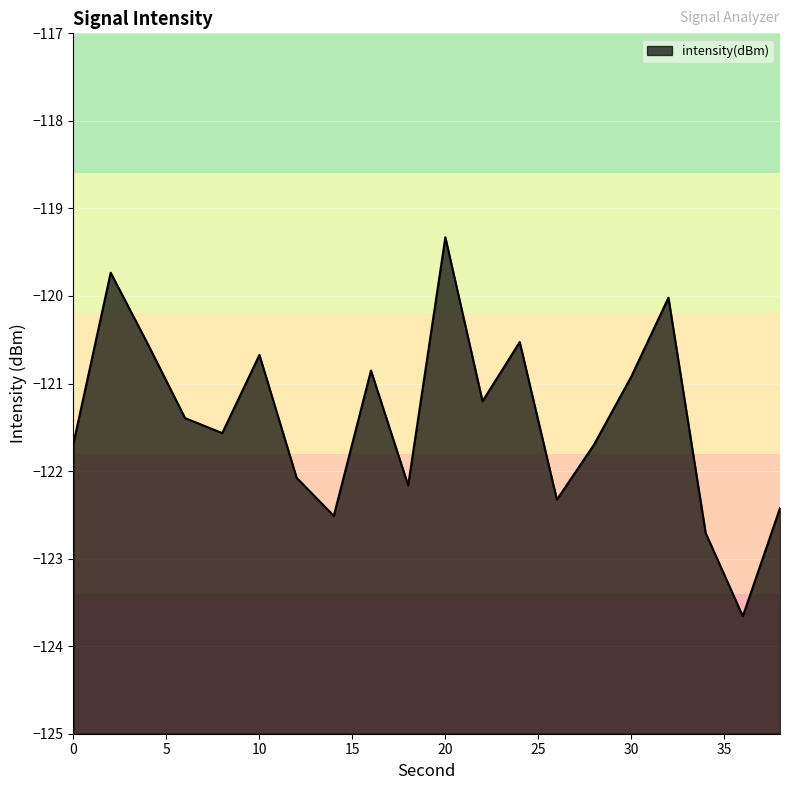

How many data points are less than -121?

12